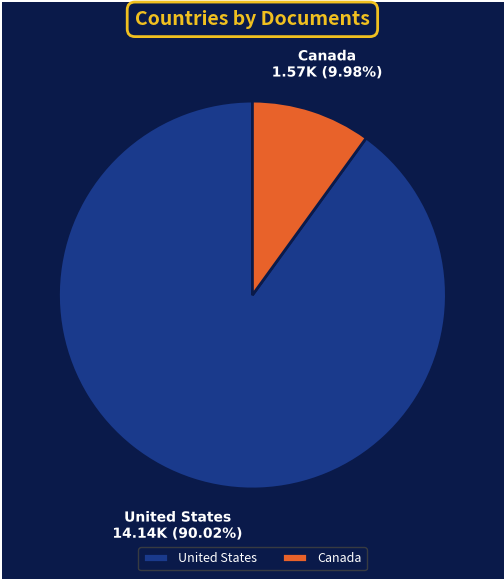

True or false: Canada accounts for 4% of the total.

False